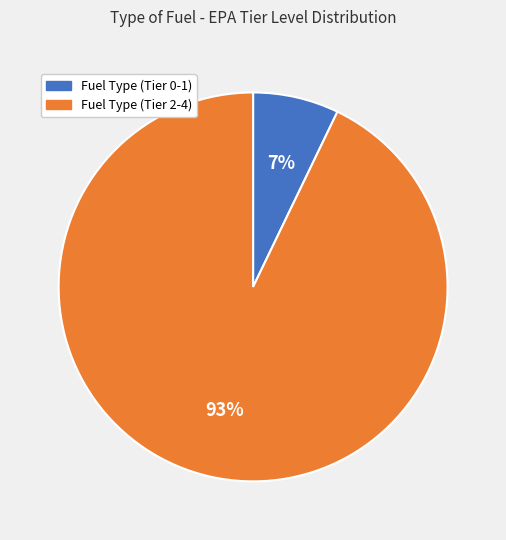

True or false: Fuel Type (Tier 2-4) accounts for 85% of the total.

False